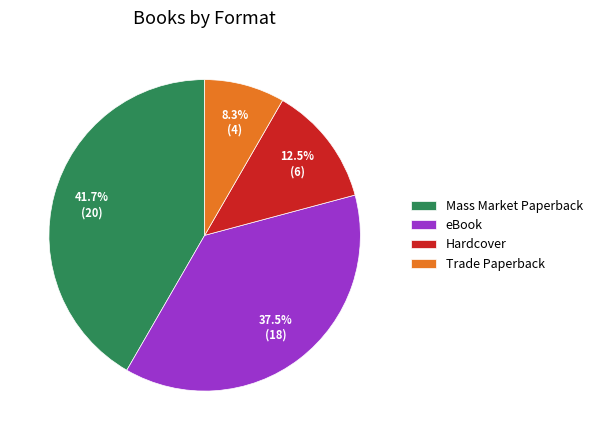

Does Mass Market Paperback represent more than half of the total?

No